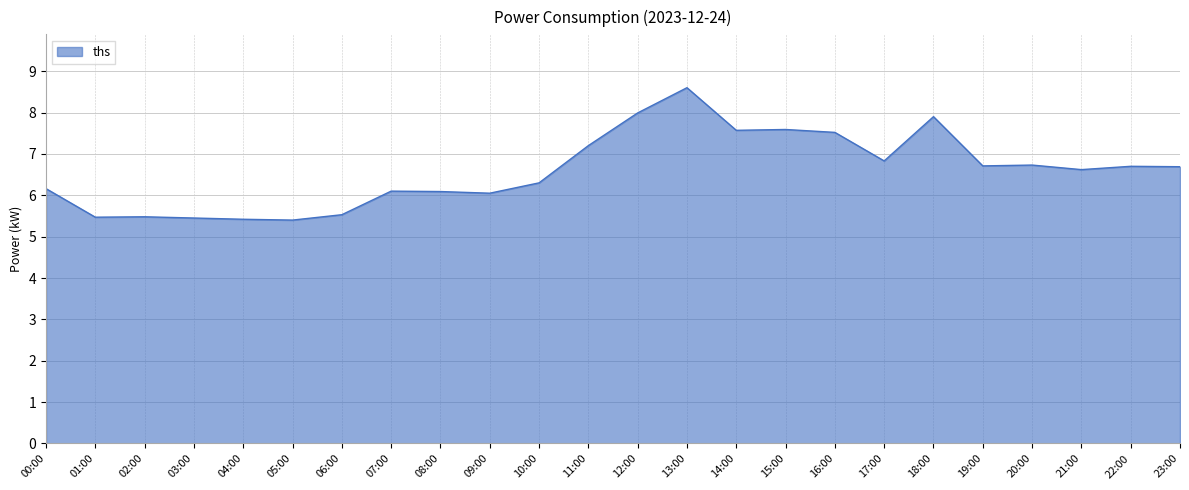

What position from the right is 03:00?

21